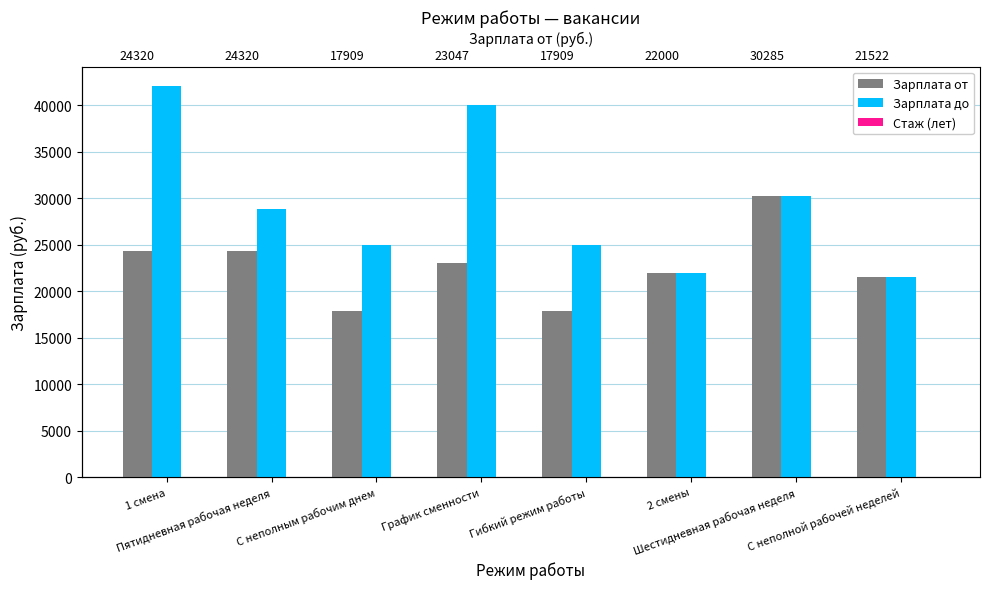

How many bars are there in each group?

3